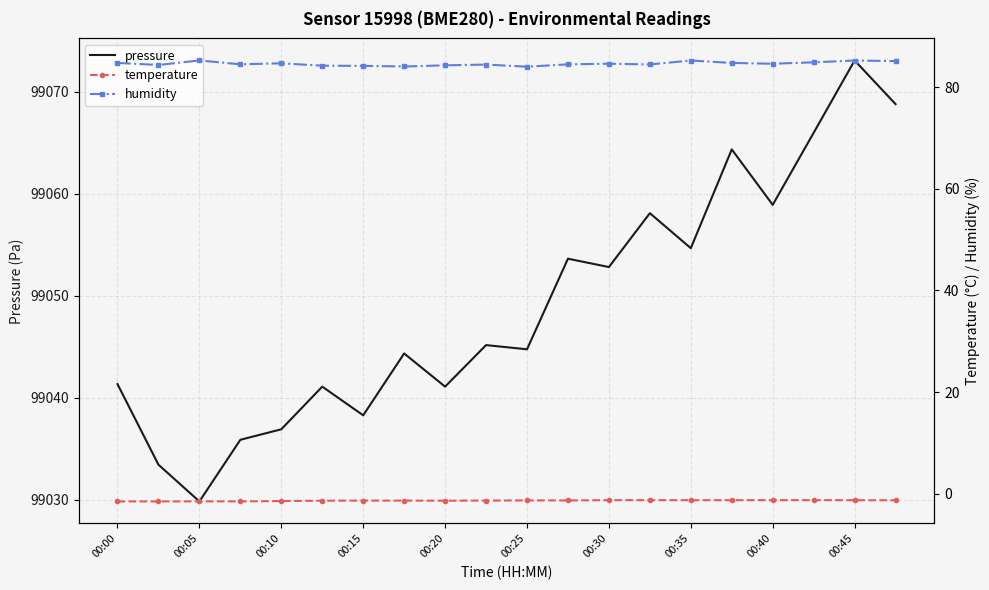

What is the value of the pressure point at the 15th from the left?

99054.7